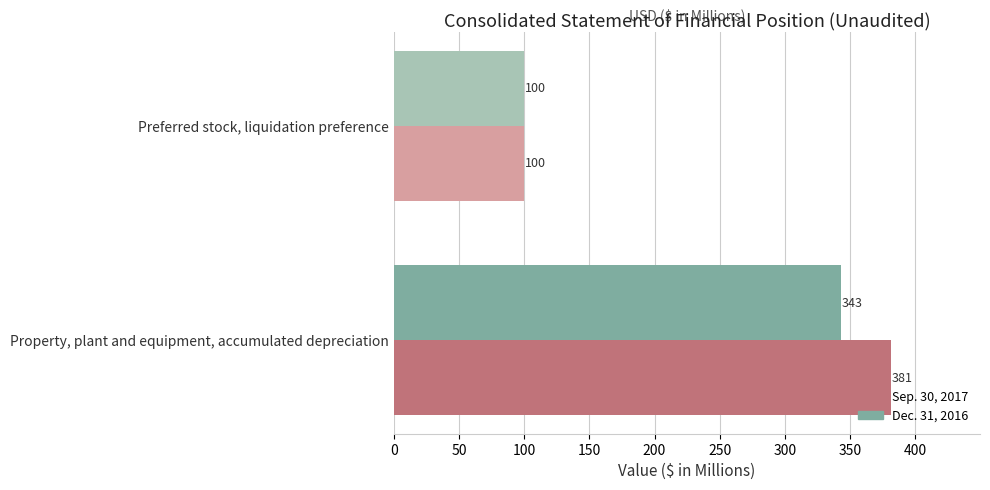

What is the sum of all Dec. 31, 2016 values?

443